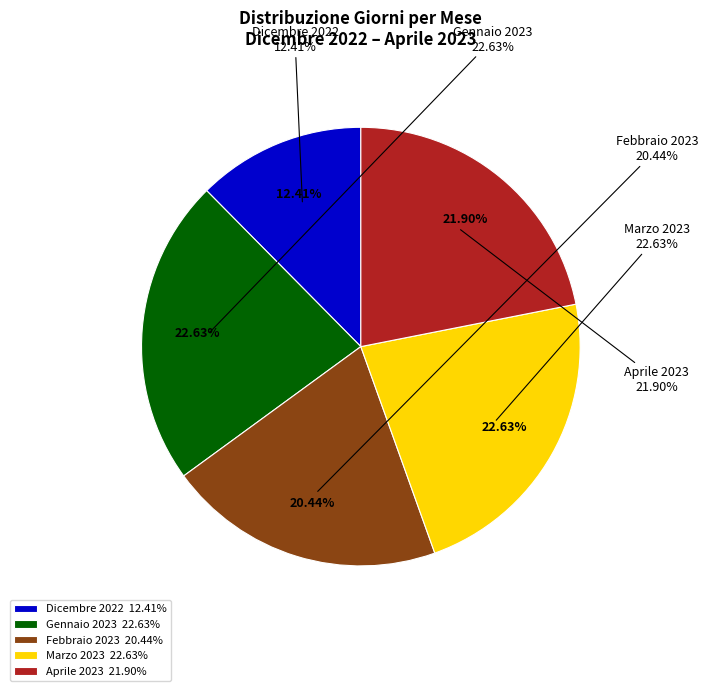

True or false: Marzo 2023 accounts for 23% of the total.

True